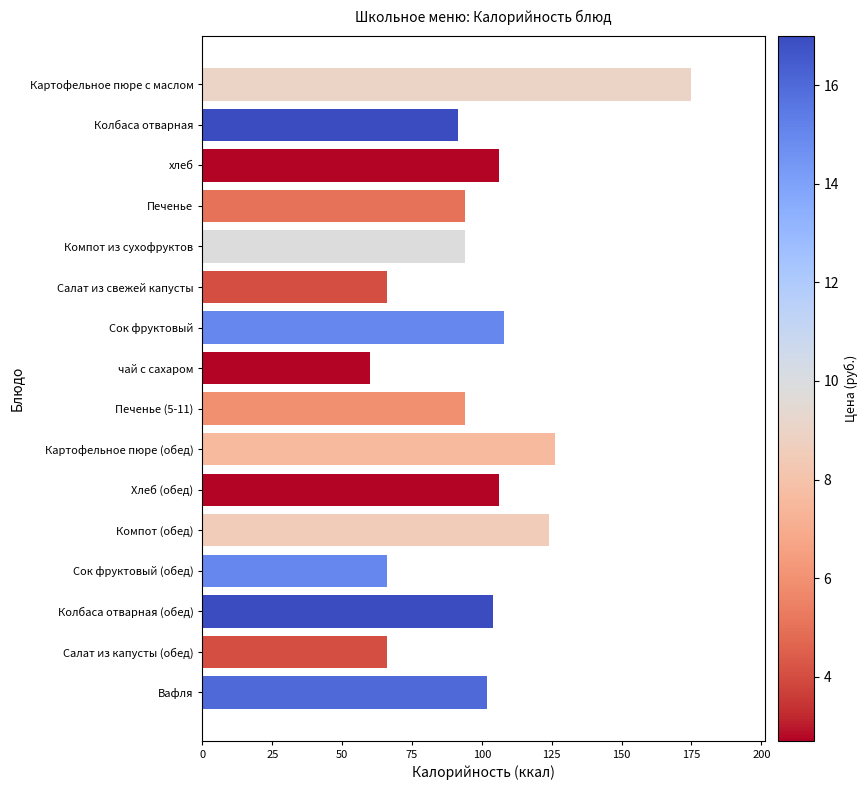

The value at Печенье (5-11) is 94.0. True or false?

True